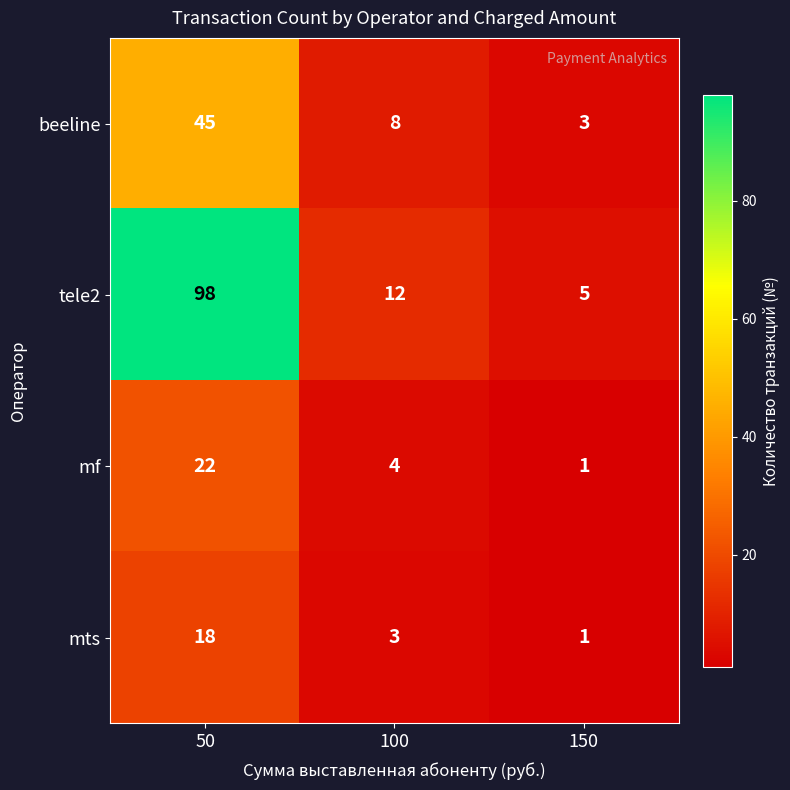

What is the difference between the mf values at 50 and 100?

18